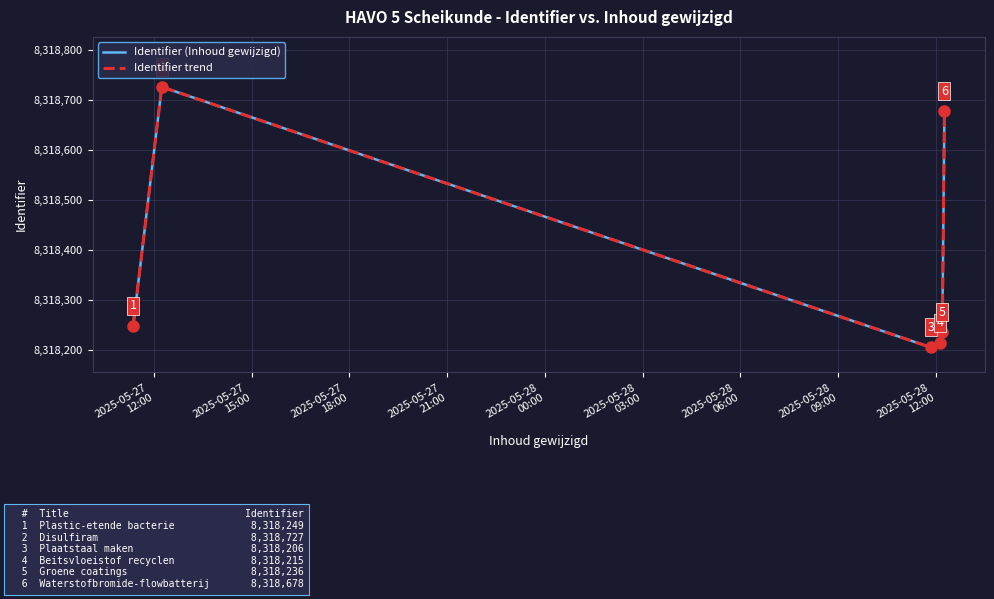

Which series has the largest total across all categories?

Identifier (Inhoud gewijzigd)